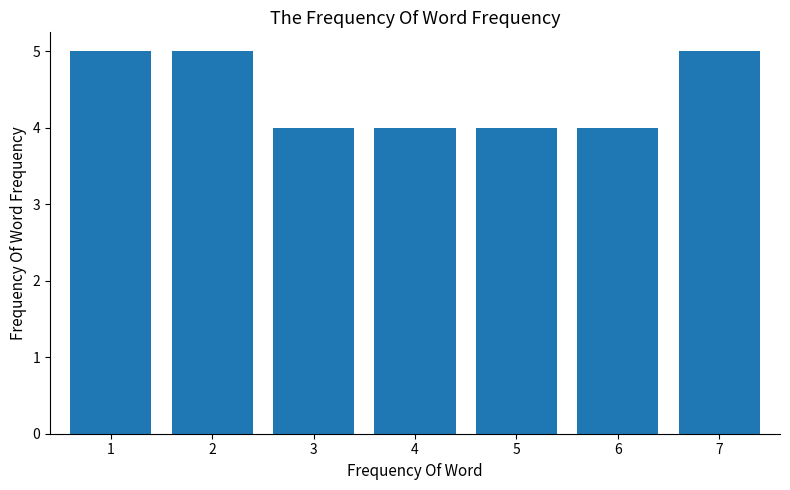

Reading left to right, extract all data points from this chart.

5	5	4	4	4	4	5